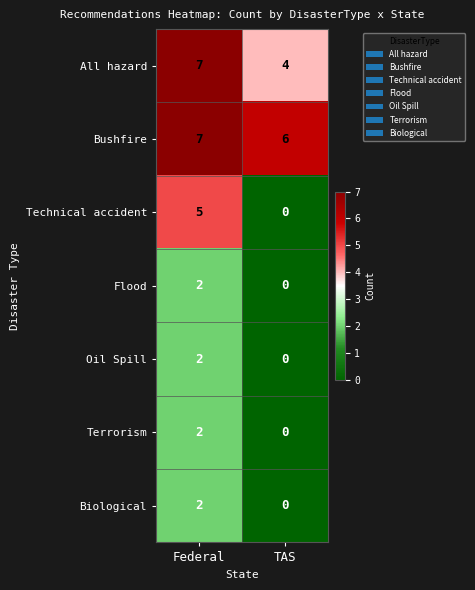

What is the approximate value of Technical accident at Federal?

5